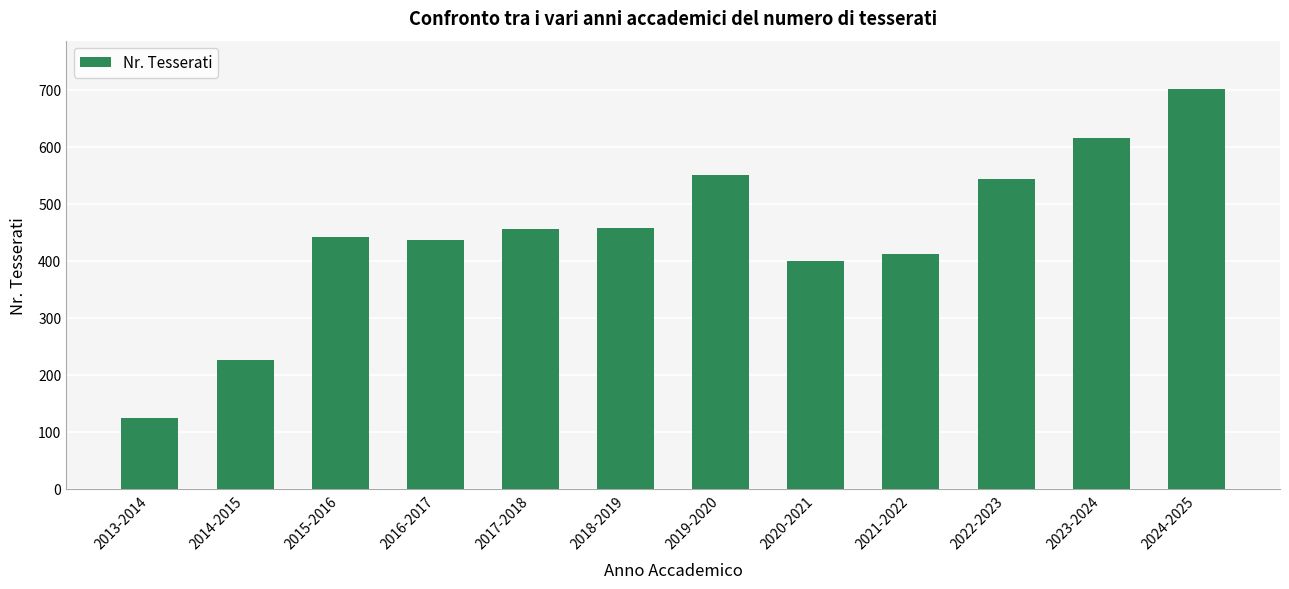

Is it true that the value at 2018-2019 is 139?

False